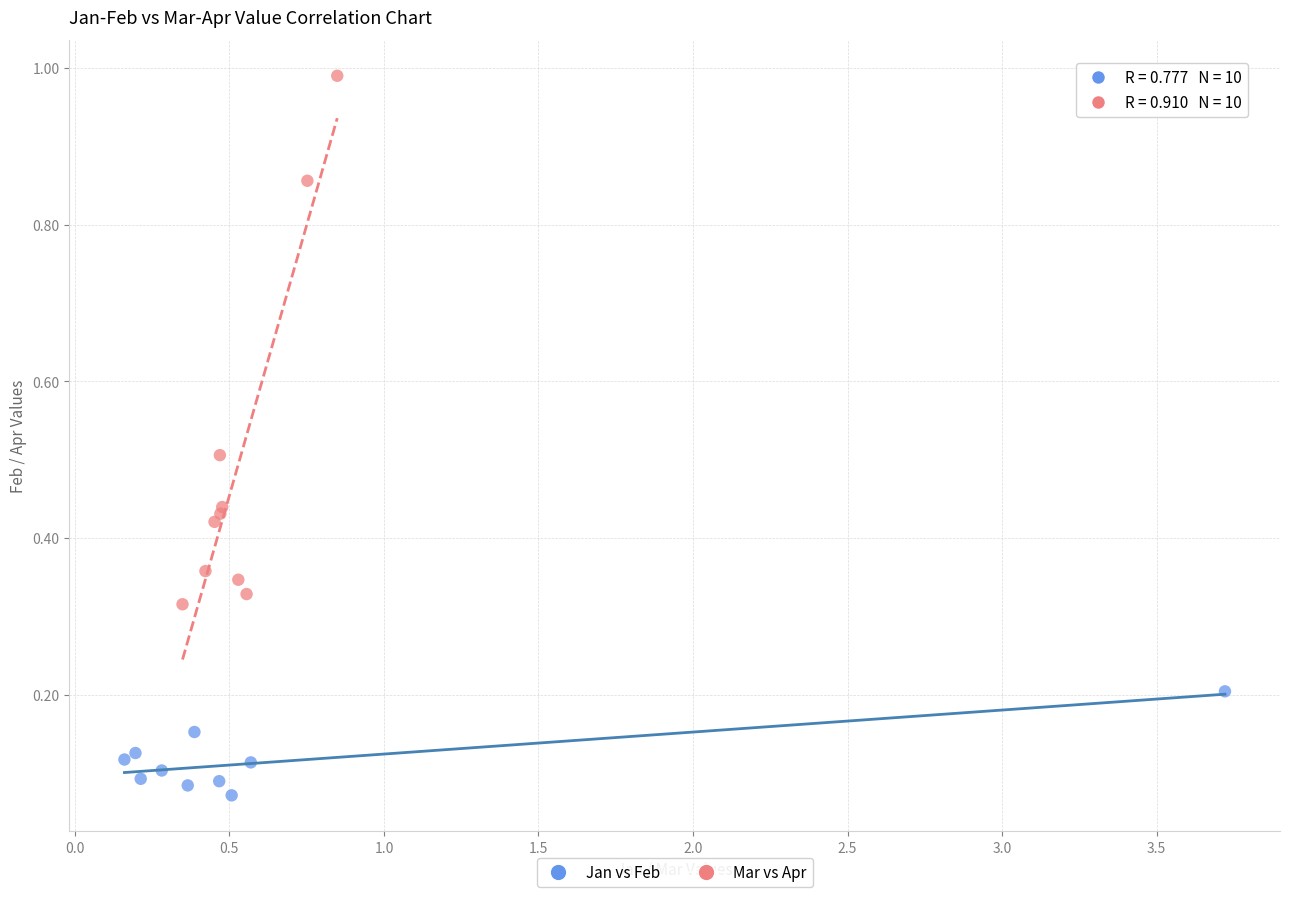

Which series reaches the minimum Y coordinate?

Jan vs Feb